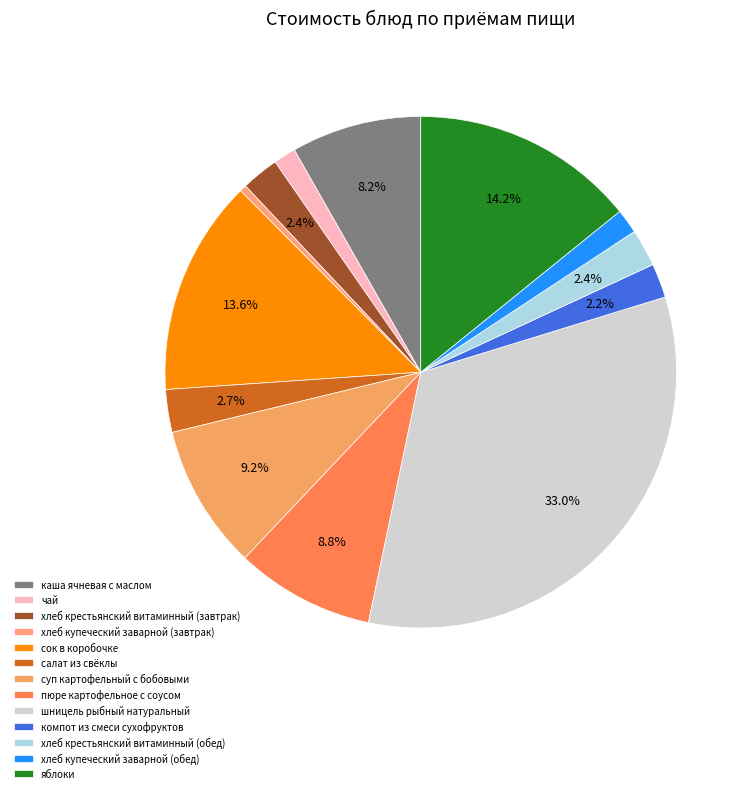

Rank the categories by value from highest to lowest.

шницель рыбный натуральный, яблоки, сок в коробочке, суп картофельный с бобовыми, пюре картофельное с соусом, каша ячневая с маслом, салат из свёклы, хлеб крестьянский витаминный (завтрак), хлеб крестьянский витаминный (обед), компот из смеси сухофруктов, хлеб купеческий заварной (обед), чай, хлеб купеческий заварной (завтрак)